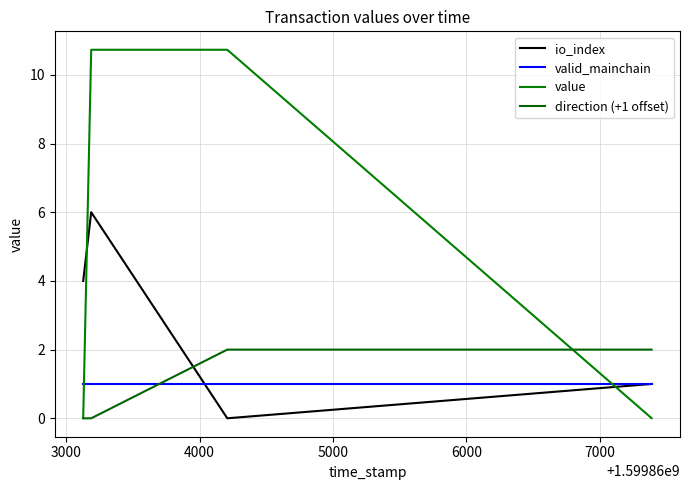

True or false: io_index and direction (+1 offset) cross at least once.

True